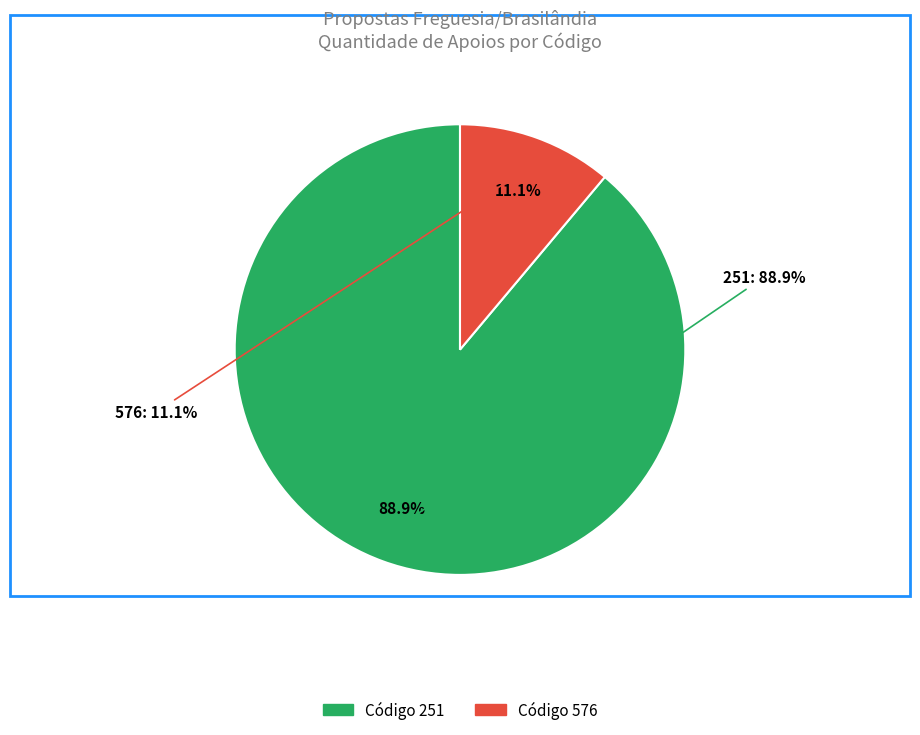

How many segments does this pie chart have?

2